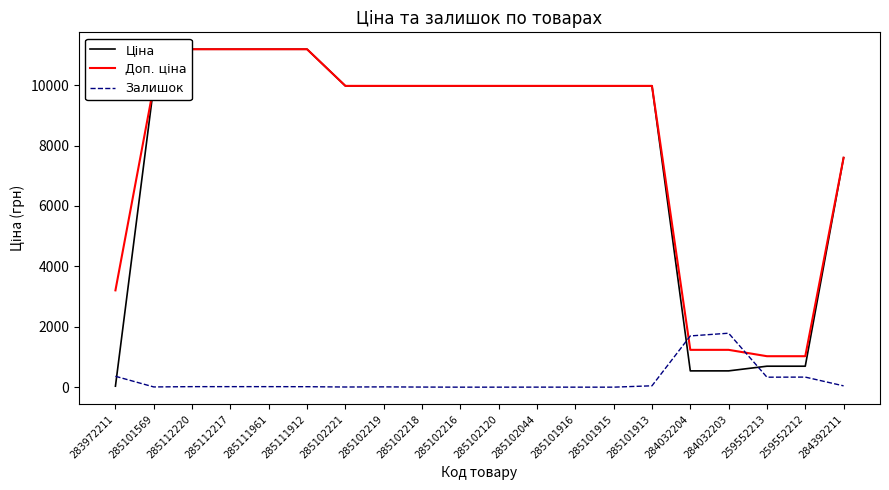

What is the greatest value displayed?

11188.2